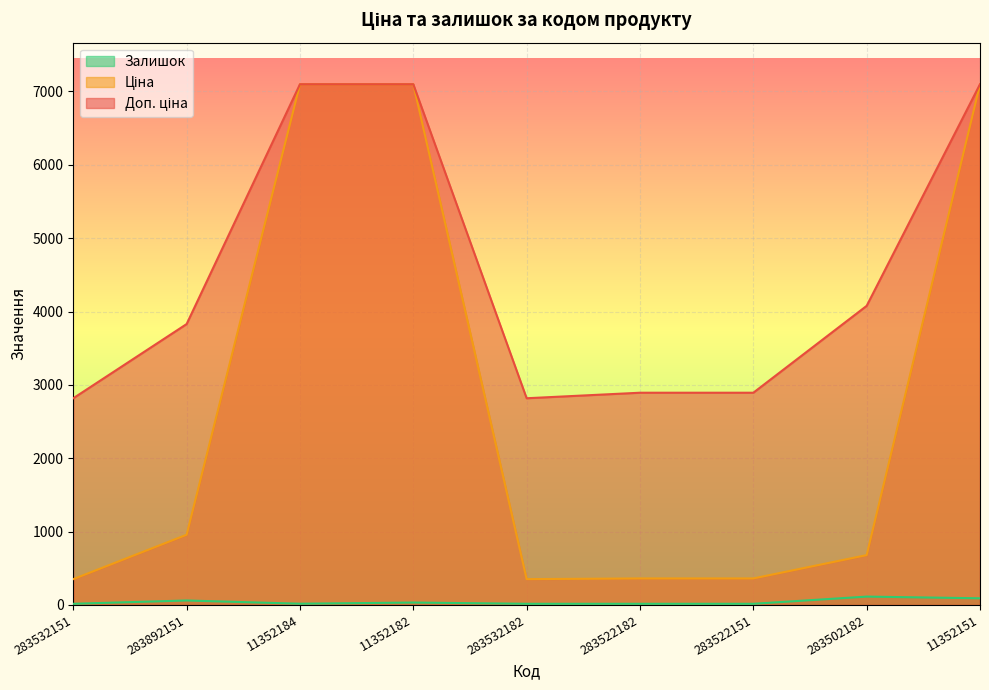

What are all the series names shown in the legend?

Залишок, Ціна, Доп. ціна